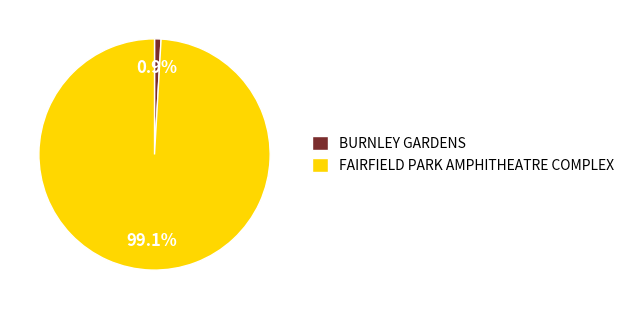

Which category accounts for the majority?

FAIRFIELD PARK AMPHITHEATRE COMPLEX